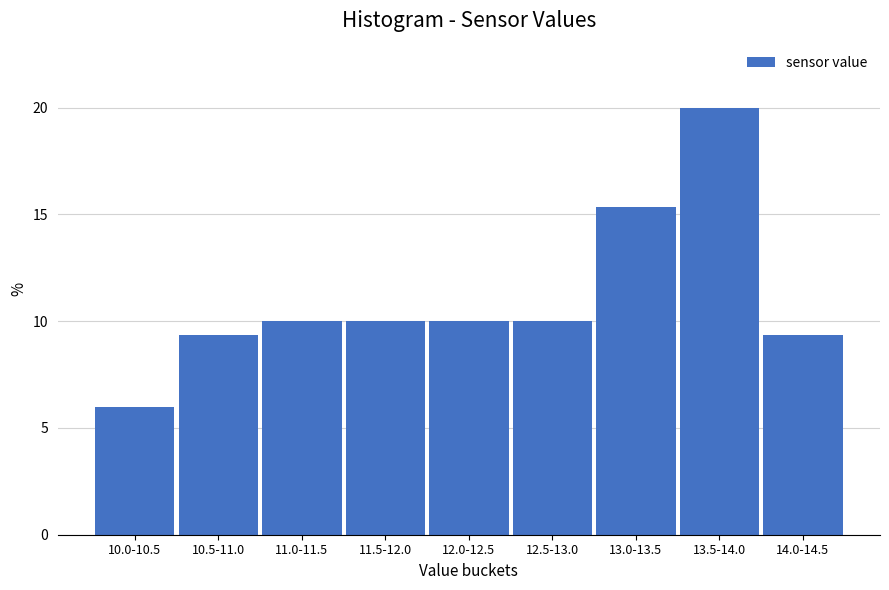

Reading left to right, list all the values displayed in this chart.

10.0-10.5=6.0	10.5-11.0=9.3	11.0-11.5=10.0	11.5-12.0=10.0	12.0-12.5=10.0	12.5-13.0=10.0	13.0-13.5=15.3	13.5-14.0=20.0	14.0-14.5=9.3